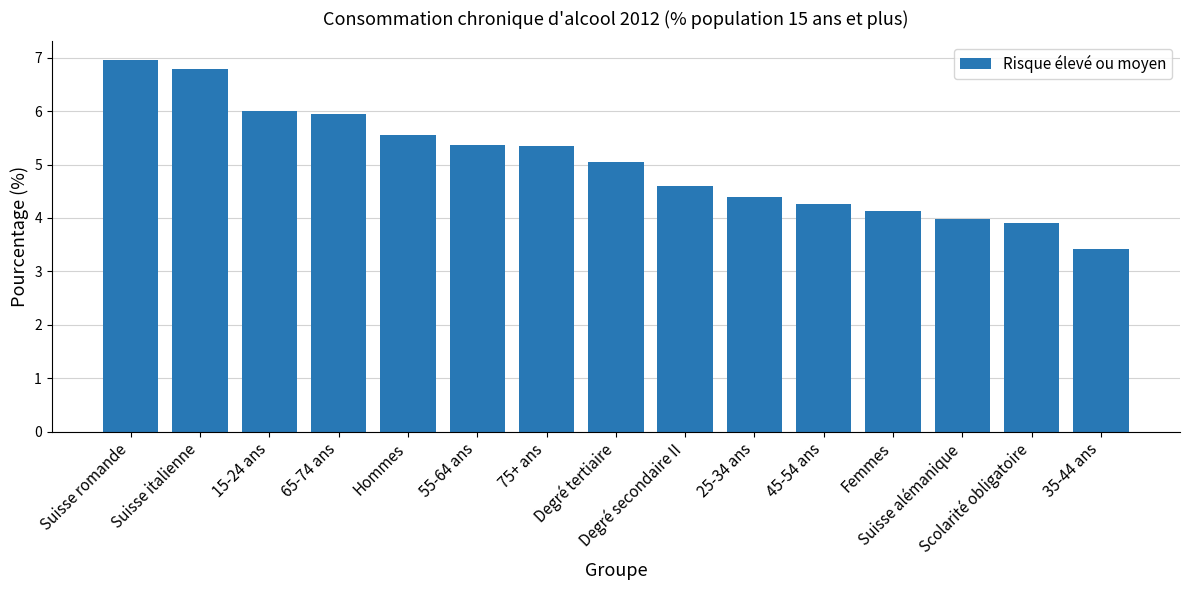

What is the maximum value shown in the chart?

7.0